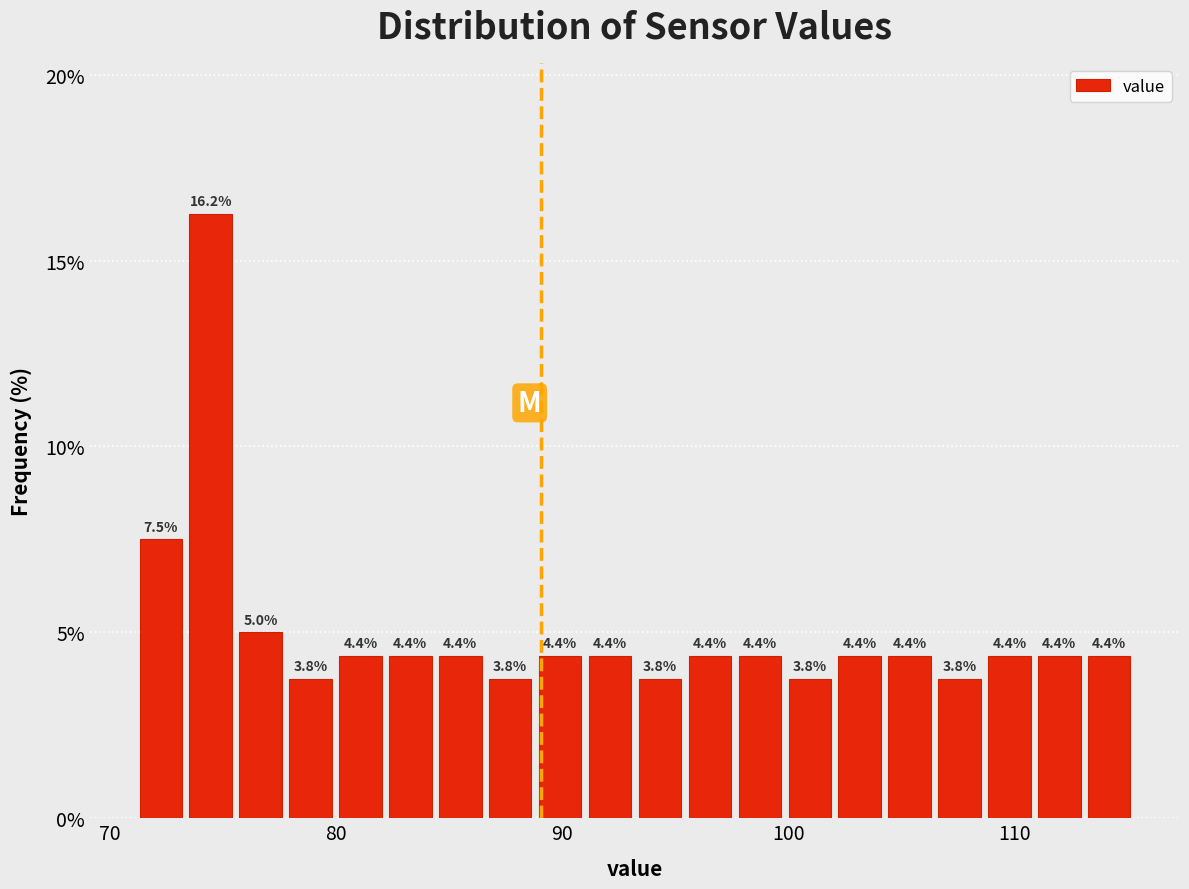

Around what value on the x-axis is the tallest bar? Give the approximate position of its centre, as read against the axis.

74